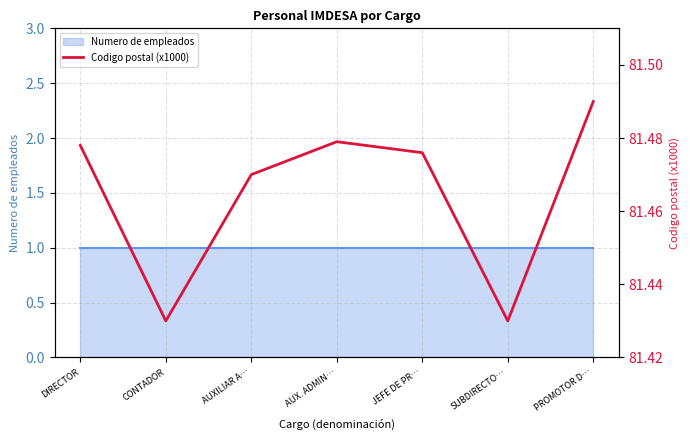

Where is the first local minimum?

CONTADOR